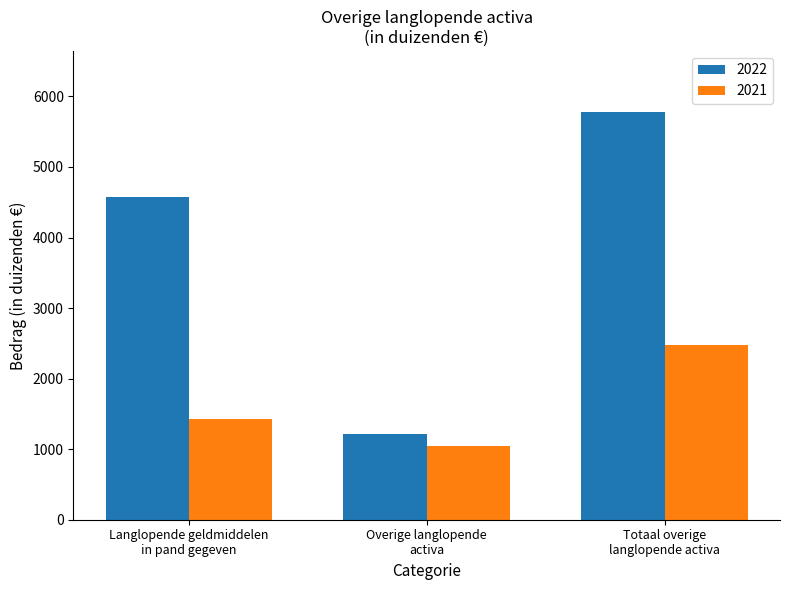

Rank the series by their average value, from highest to lowest.

2022, 2021